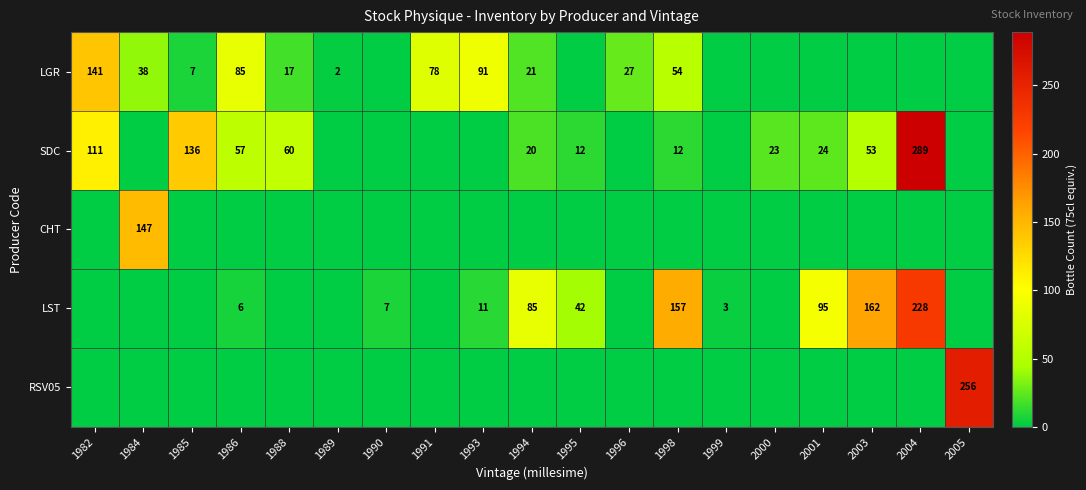

Is it true that LGR equals 204 at 1982?

False